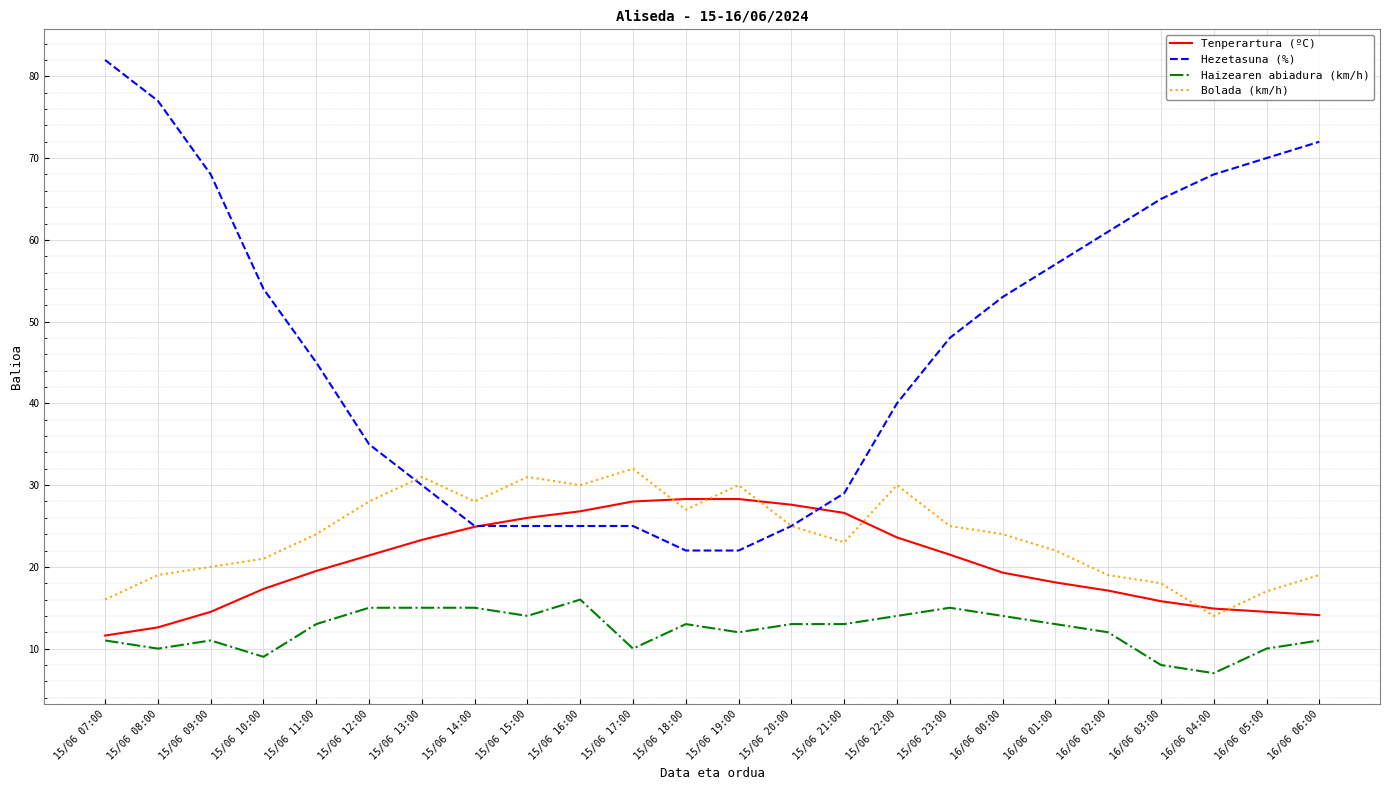

In Bolada (km/h), how many points are lower than both neighbors (excluding endpoints)?

5